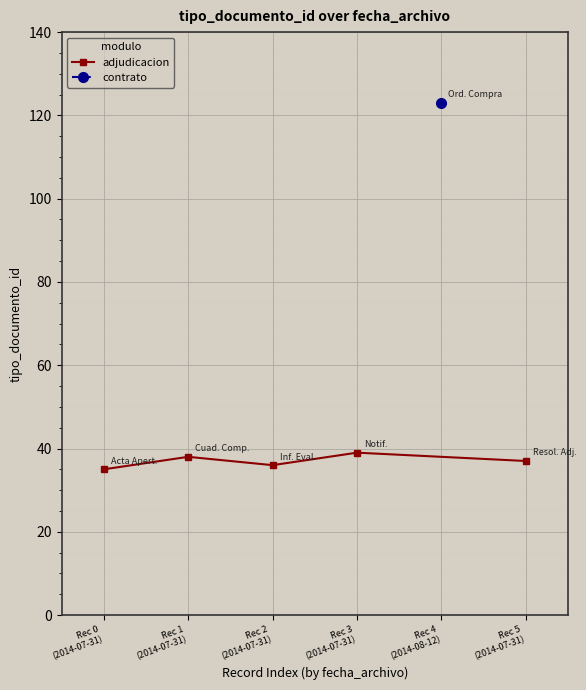

Where does the data first go above 37?

Rec 1
(2014-07-31)